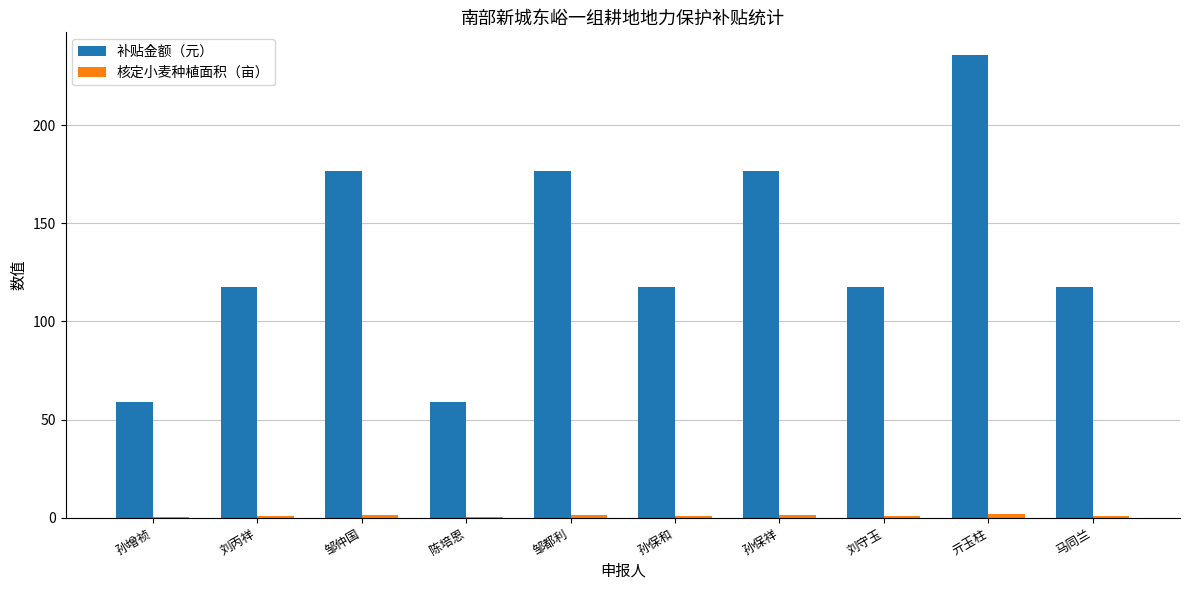

At which category is the sum across all series the highest?

亓玉柱